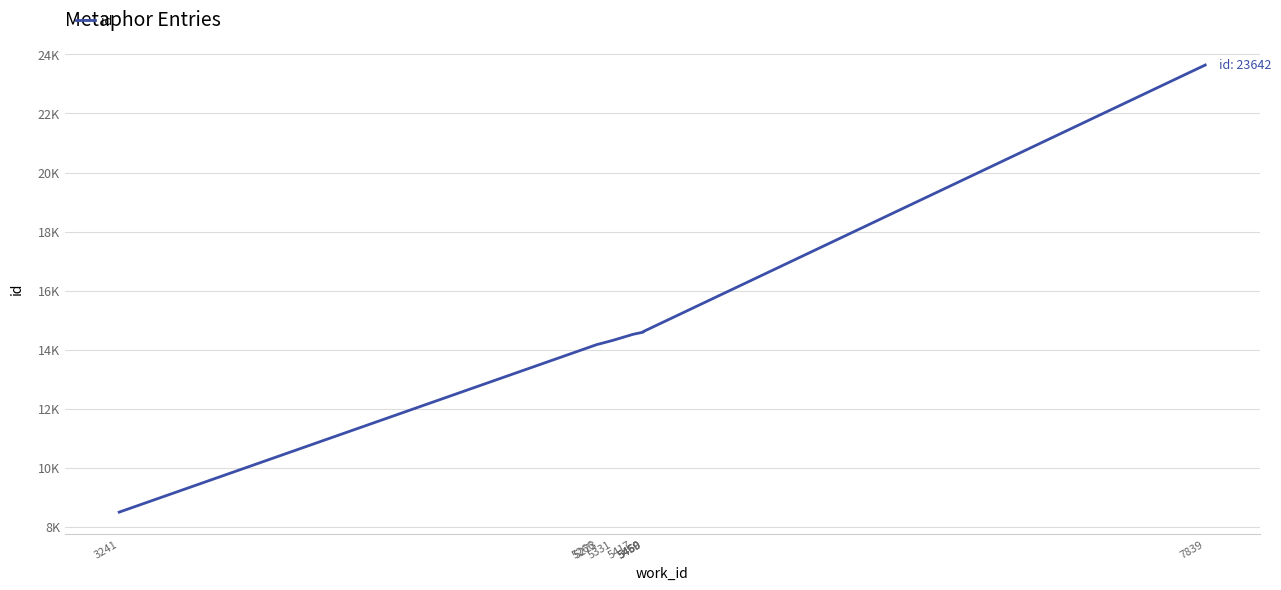

What is the change in value from 5331 to 7839?

+9328